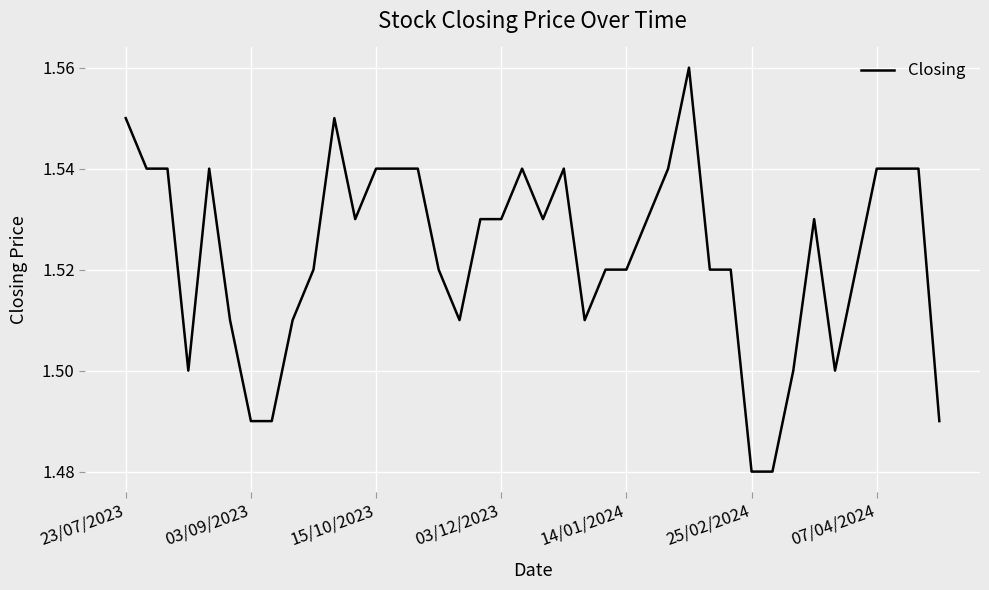

What is the smallest value displayed?

1.5